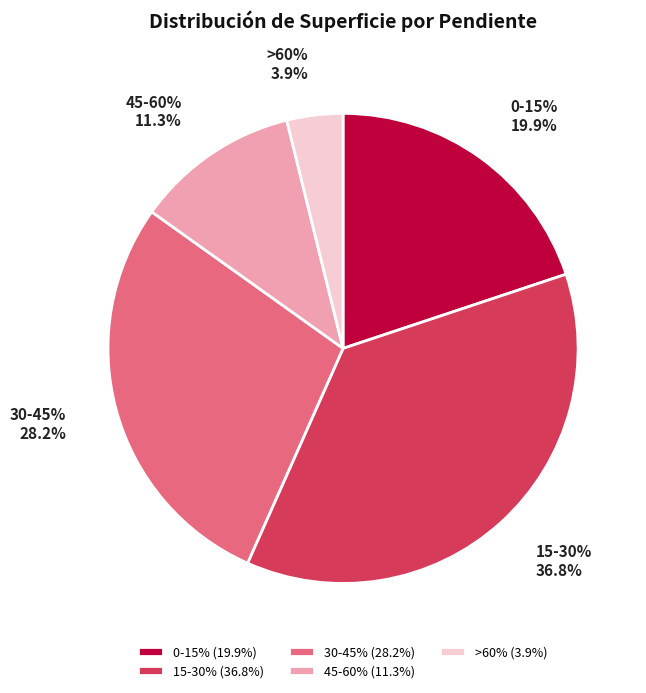

Count the number of slices in the pie.

5